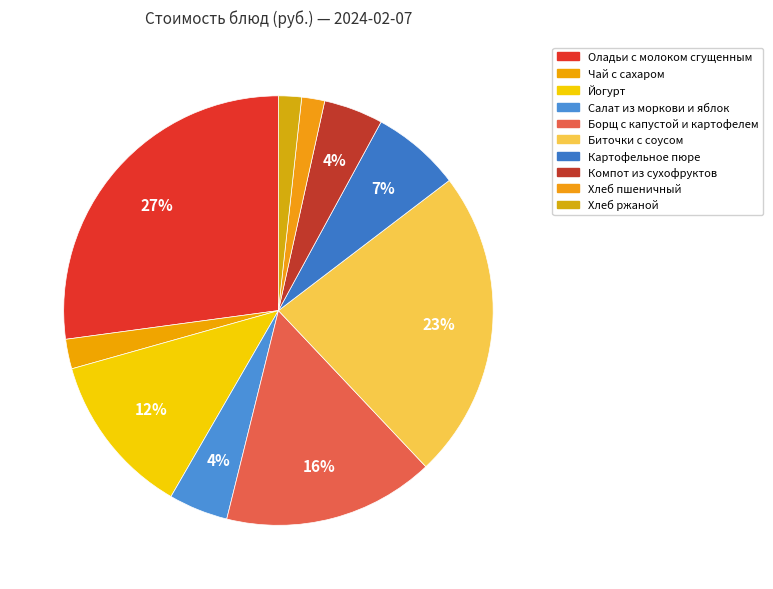

Rank the categories by value from lowest to highest.

Хлеб пшеничный, Хлеб ржаной, Чай с сахаром, Салат из моркови и яблок, Компот из сухофруктов, Картофельное пюре, Йогурт, Борщ с капустой и картофелем, Биточки с соусом, Оладьи с молоком сгущенным